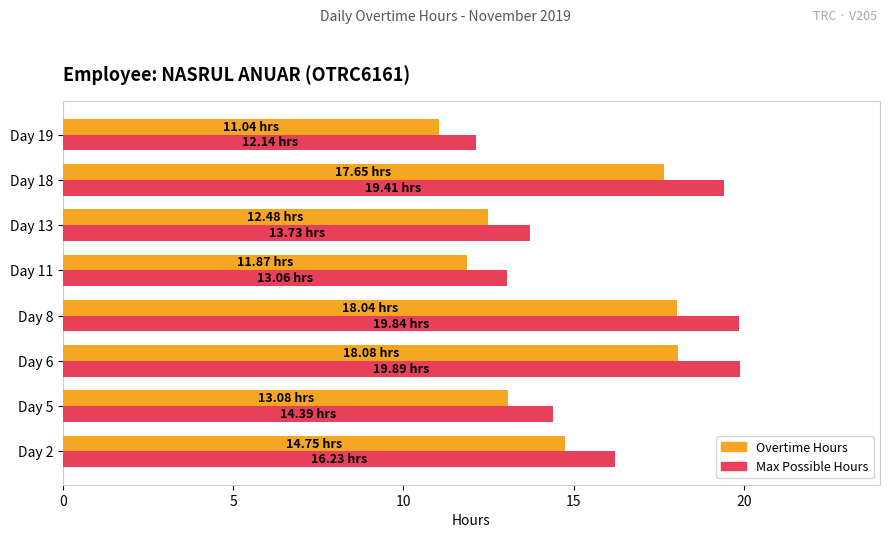

Which series has the largest range (max minus min)?

Max Possible Hours